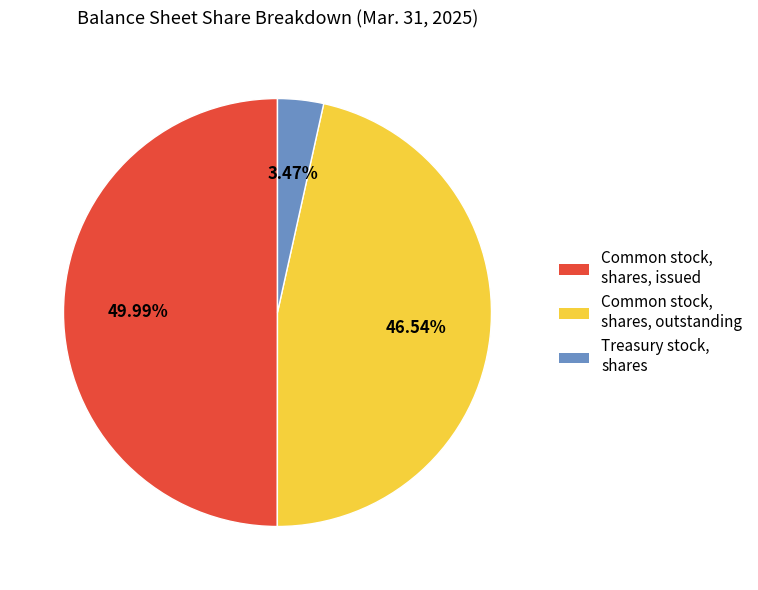

Which category has the smallest portion of the pie?

Treasury stock, shares